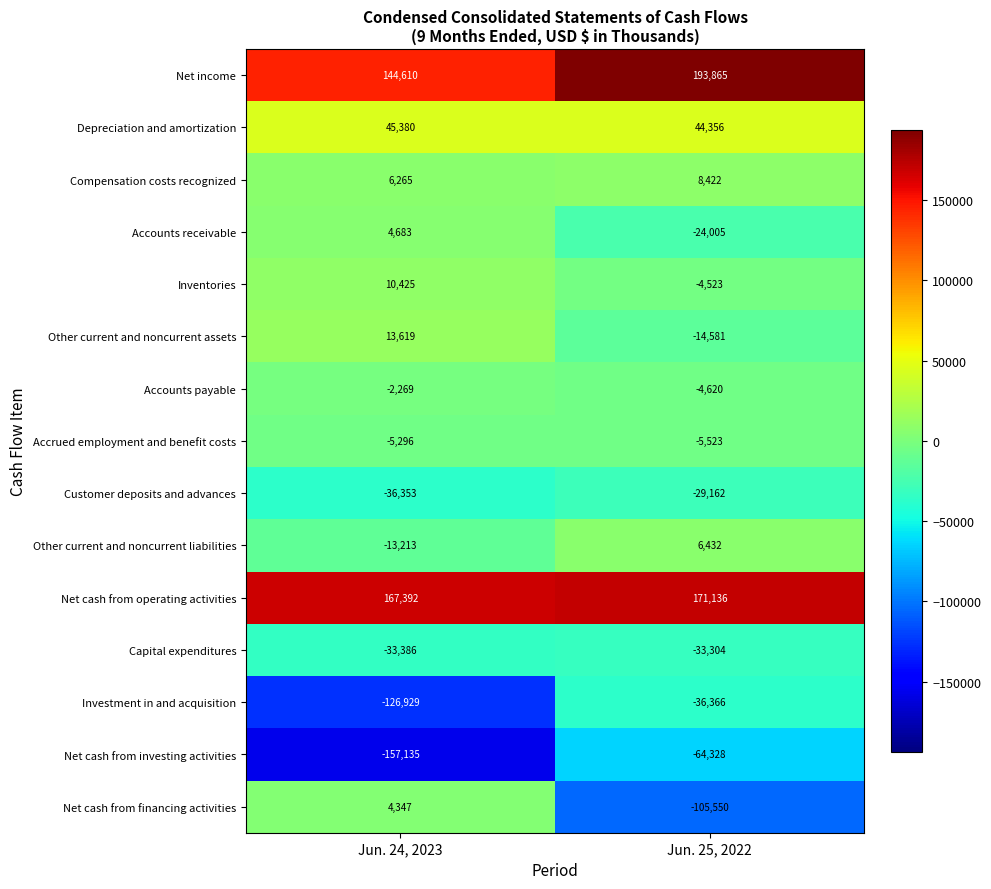

Count the number of categories in the chart.

2